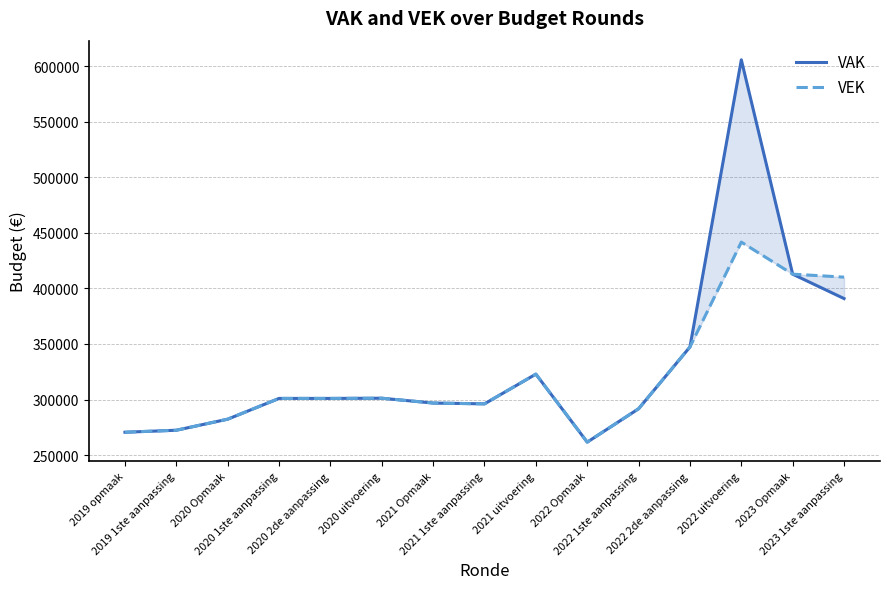

Rank the series by their average value, from highest to lowest.

VAK, VEK